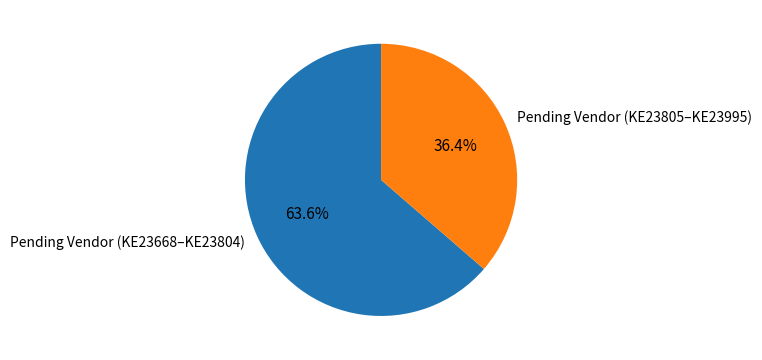

Between Pending Vendor (KE23805–KE23995) and Pending Vendor (KE23668–KE23804), which is larger?

Pending Vendor (KE23668–KE23804)